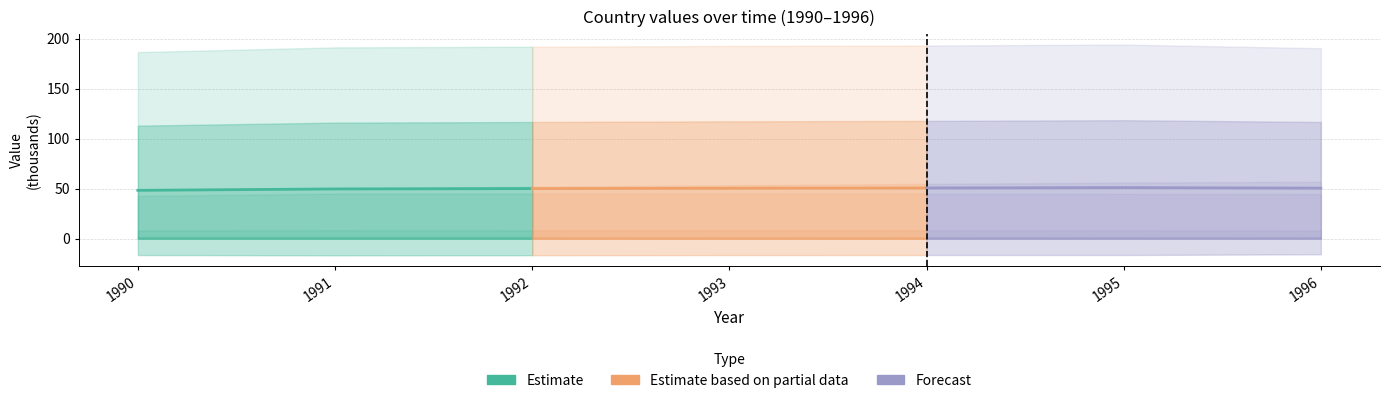

What is the value of the Estimate based on partial data point at the 2nd from the left?

50.4